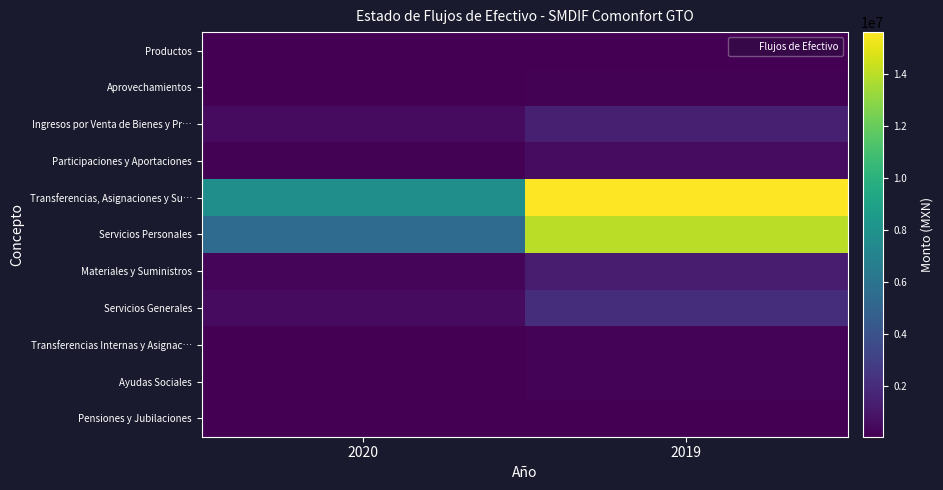

Which series has the largest range (max minus min)?

Servicios Personales